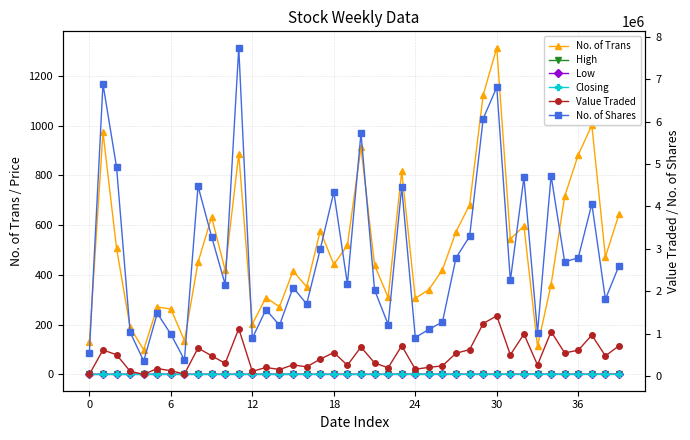

Is this an area chart (filled region under the line)?

No